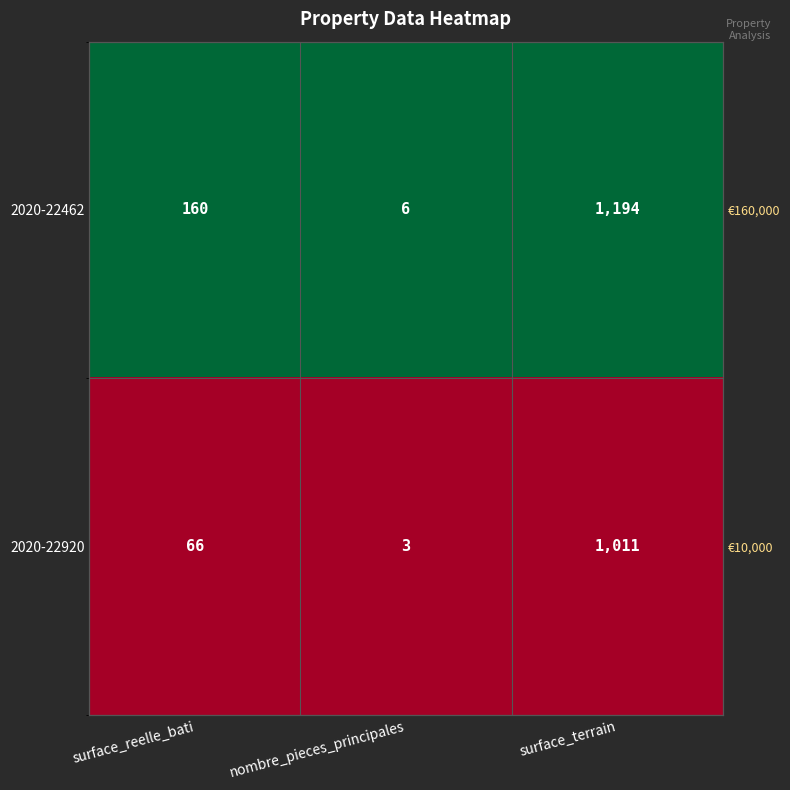

How many data points does each series have?

3